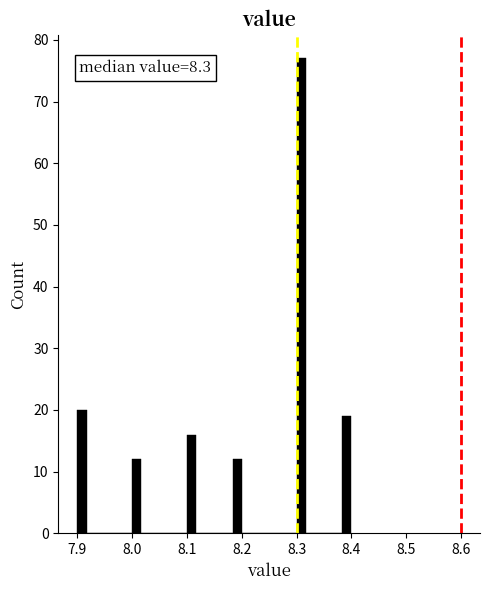

Read against the x-axis, roughly where is the centre of the tallest bar?

8.31